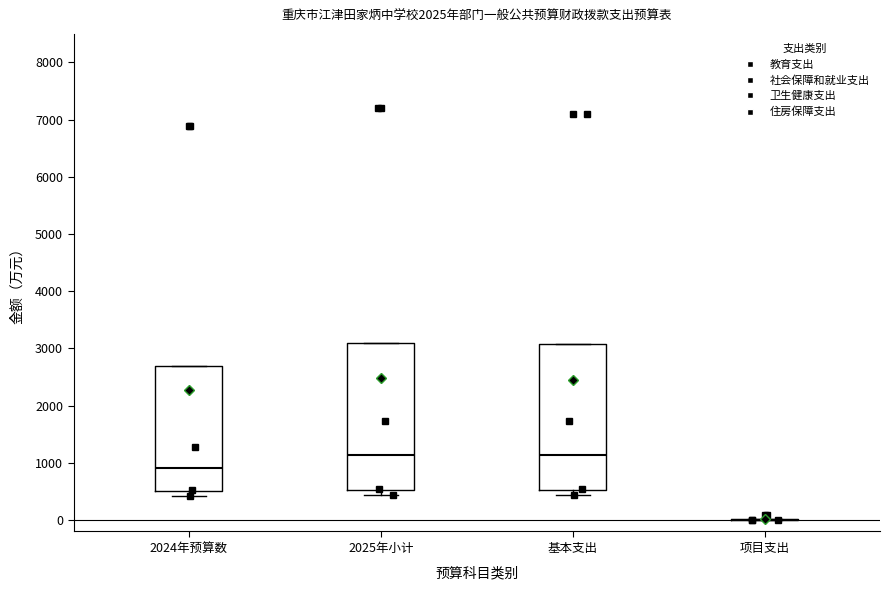

Reading left to right, transcribe this box plot: for each box, give where its median line is, the range the box spans, and where its two whiskers end, as read against the y-axis. The values are not printed on the chart, so give them approximately, as read against the axis.

2024年预算数: median 900, box 500 to 2700, whiskers 400 to 2700
2025年小计: median 1100, box 500 to 3100, whiskers 400 to 3100
基本支出: median 1100, box 500 to 3100, whiskers 400 to 3100
项目支出: box collapsed to a line at 0, whiskers 0 to 0